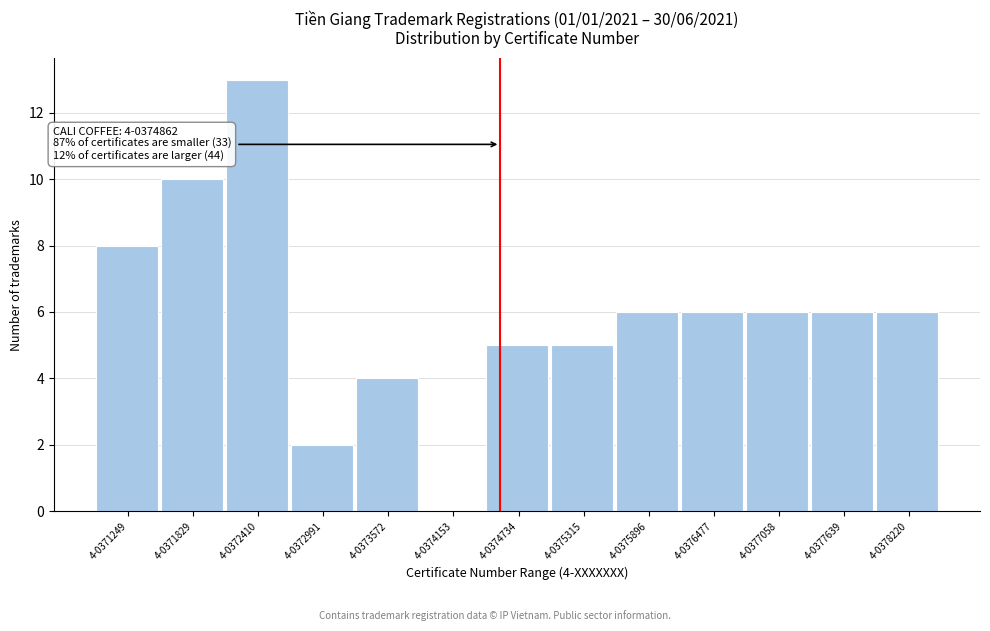

Reading left to right, extract all data points from this chart.

4-0371249=8	4-0371829=10	4-0372410=13	4-0372991=2	4-0373572=4	4-0374153=0	4-0374734=5	4-0375315=5	4-0375896=6	4-0376477=6	4-0377058=6	4-0377639=6	4-0378220=6